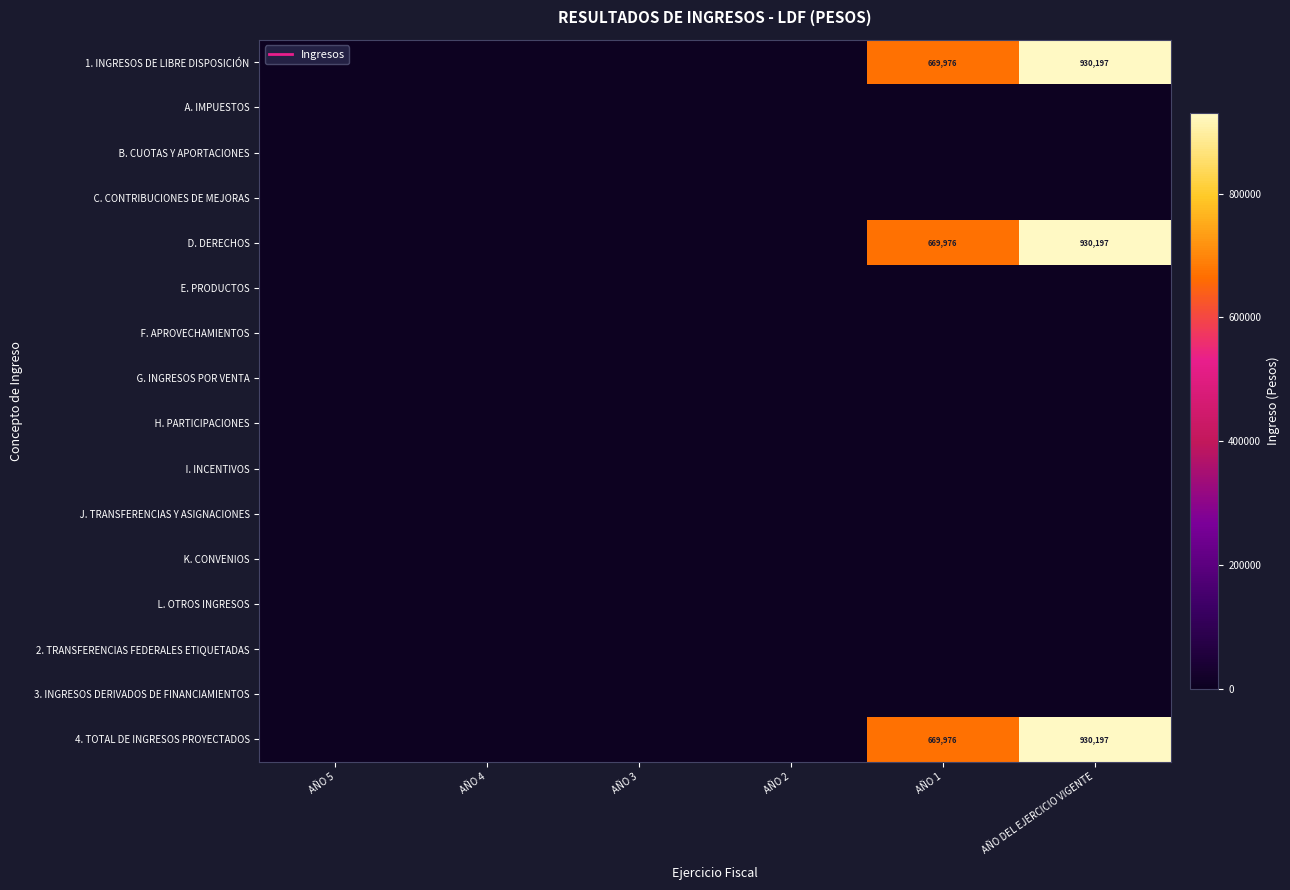

Is it true that B. CUOTAS Y APORTACIONES equals 0.0 at AÑO 1?

True